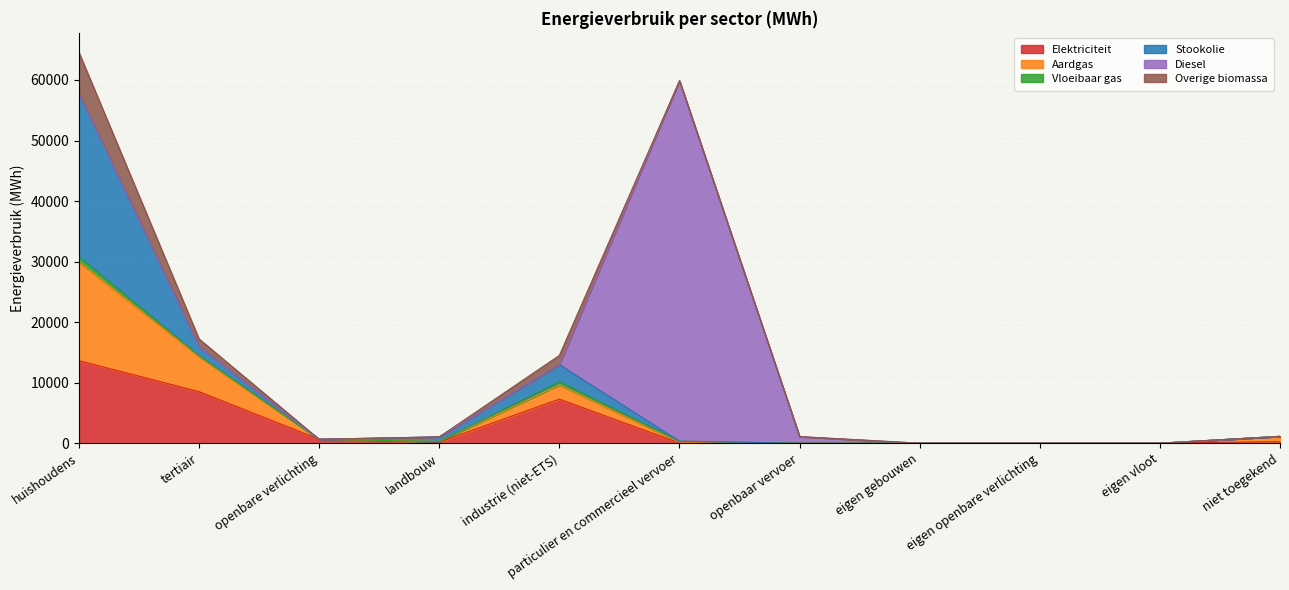

What is the difference between the maximum and minimum values in the Diesel series?

59542.8